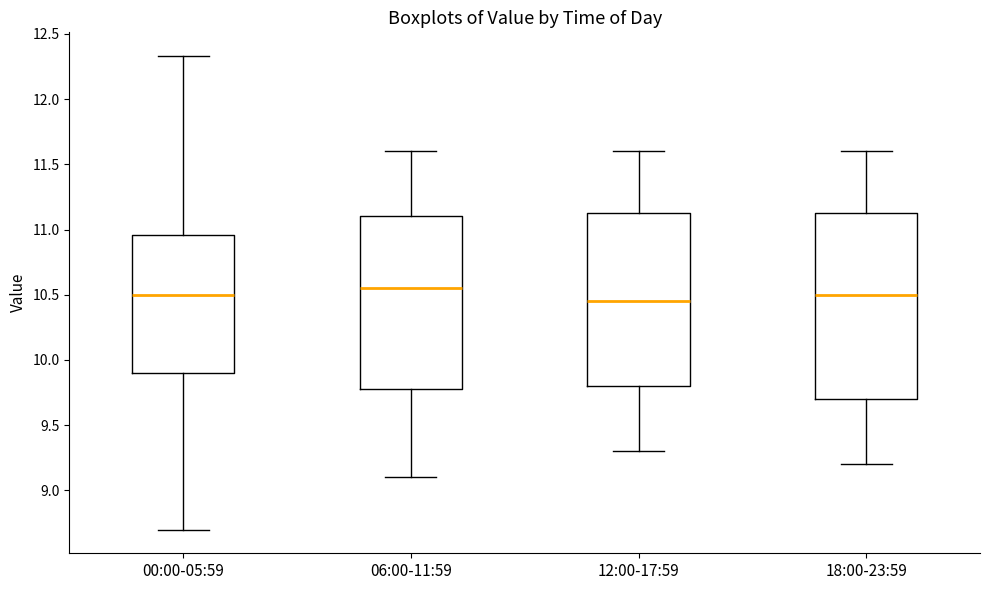

Reading left to right, transcribe this box plot: for each box, give where its median line is, the range the box spans, and where its two whiskers end, as read against the y-axis. The values are not printed on the chart, so give them approximately, as read against the axis.

00:00-05:59: median 10.50, box 9.90 to 10.95, whiskers 8.70 to 12.35
06:00-11:59: median 10.55, box 9.80 to 11.10, whiskers 9.10 to 11.60
12:00-17:59: median 10.45, box 9.80 to 11.15, whiskers 9.30 to 11.60
18:00-23:59: median 10.50, box 9.70 to 11.15, whiskers 9.20 to 11.60